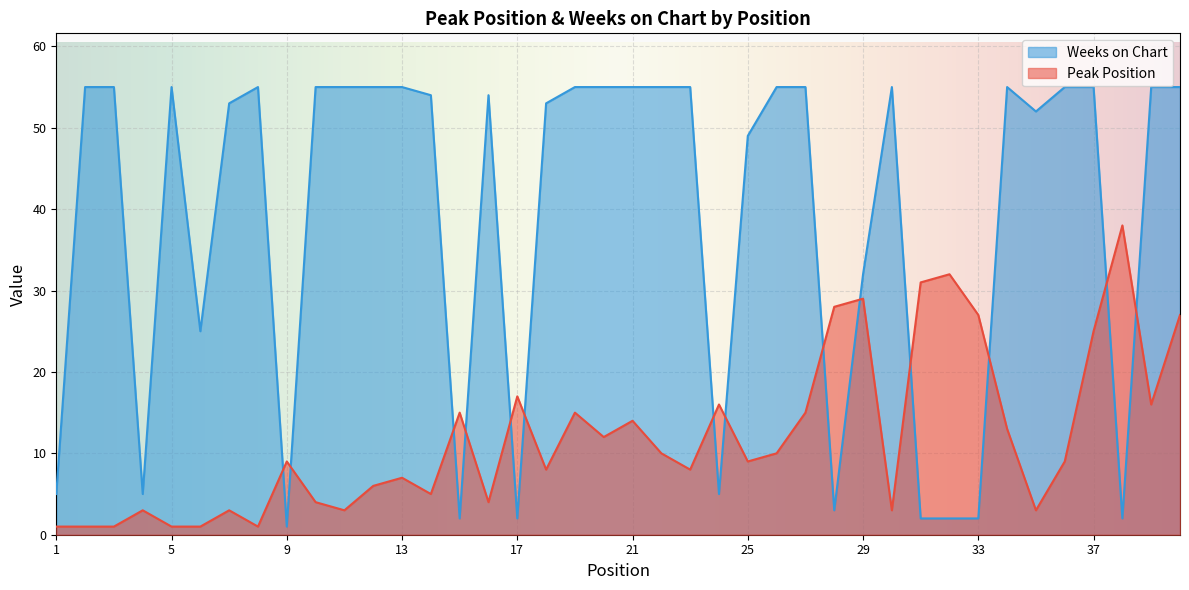

Reading left to right, extract all data points from this chart.

Peak Position: 1=1	2=1	3=1	4=3	5=1	6=1	7=3	8=1	9=9	10=4	11=3	12=6	13=7	14=5	15=15	16=4	17=17	18=8	19=15	20=12	21=14	22=10	23=8	24=16	25=9	26=10	27=15	28=28	29=29	30=3	31=31	32=32	33=27	34=13	35=3	36=9	37=25	38=38	39=16	40=27
Weeks on Chart: 1=5	2=55	3=55	4=5	5=55	6=25	7=53	8=55	9=1	10=55	11=55	12=55	13=55	14=54	15=2	16=54	17=2	18=53	19=55	20=55	21=55	22=55	23=55	24=5	25=49	26=55	27=55	28=3	29=32	30=55	31=2	32=2	33=2	34=55	35=52	36=55	37=55	38=2	39=55	40=55